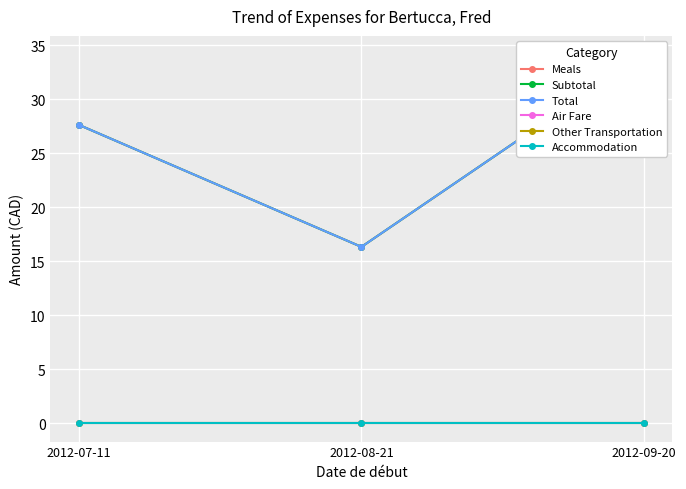

What is the total value across all series at 2012-07-11?

82.9